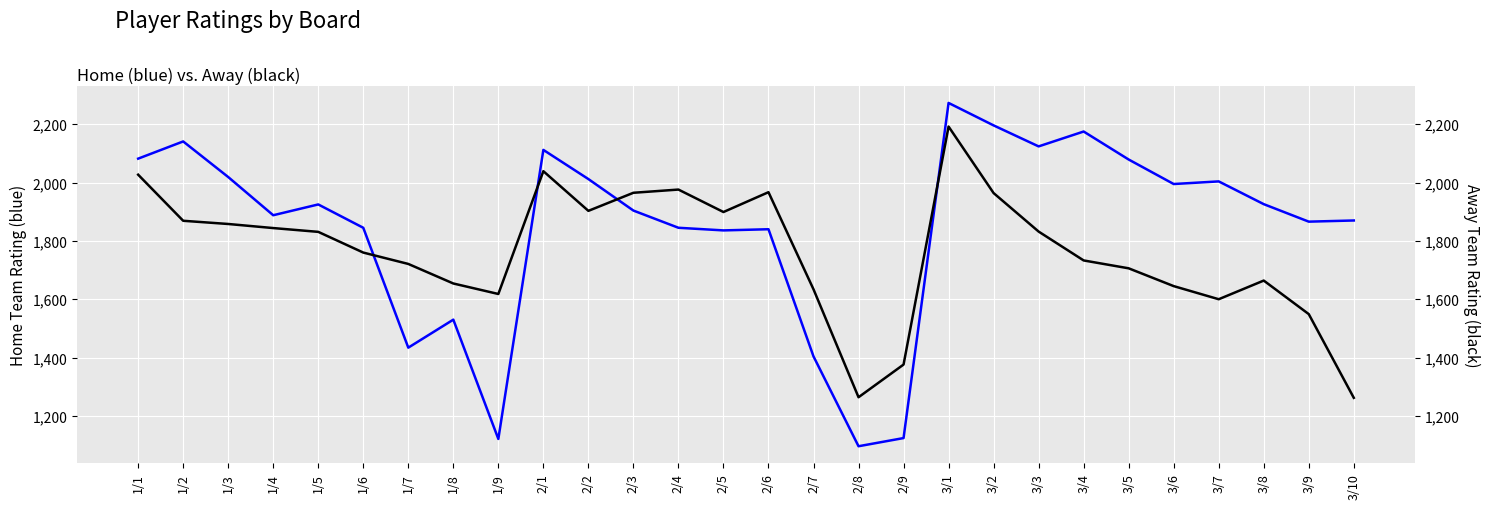

Which category has the lowest value across all series?

2/8